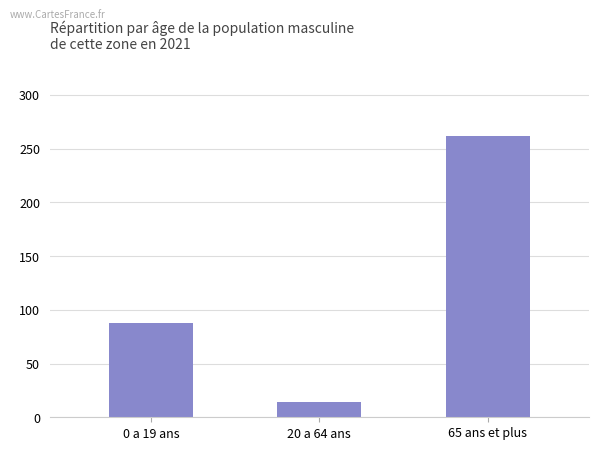

What is the change in value from 0 a 19 ans to 20 a 64 ans?

-74